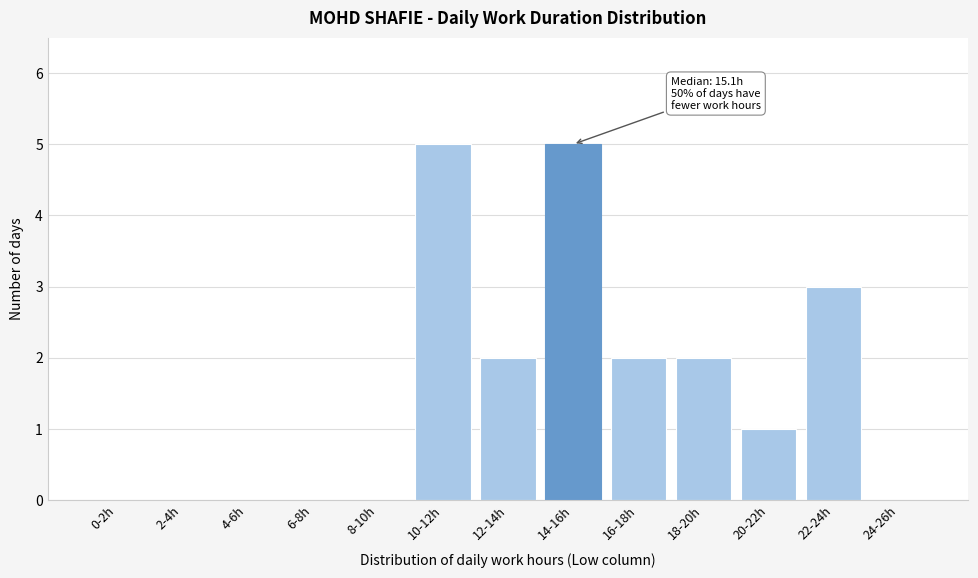

Reading left to right, transcribe all the data shown in this chart.

0-2h=0	2-4h=0	4-6h=0	6-8h=0	8-10h=0	10-12h=5	12-14h=2	14-16h=5	16-18h=2	18-20h=2	20-22h=1	22-24h=3	24-26h=0